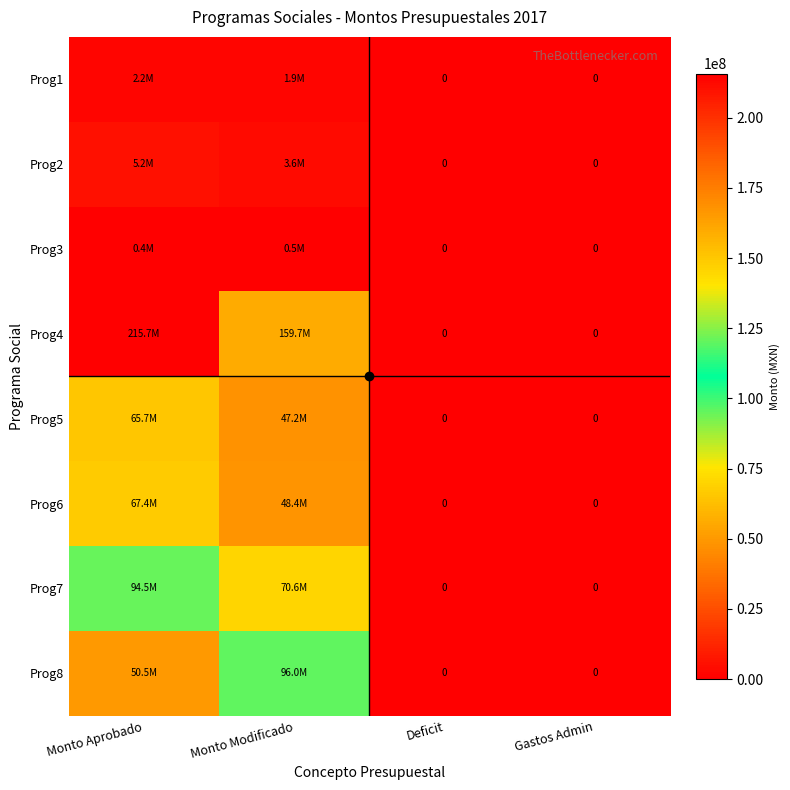

How many values in Prog5 are above zero?

2